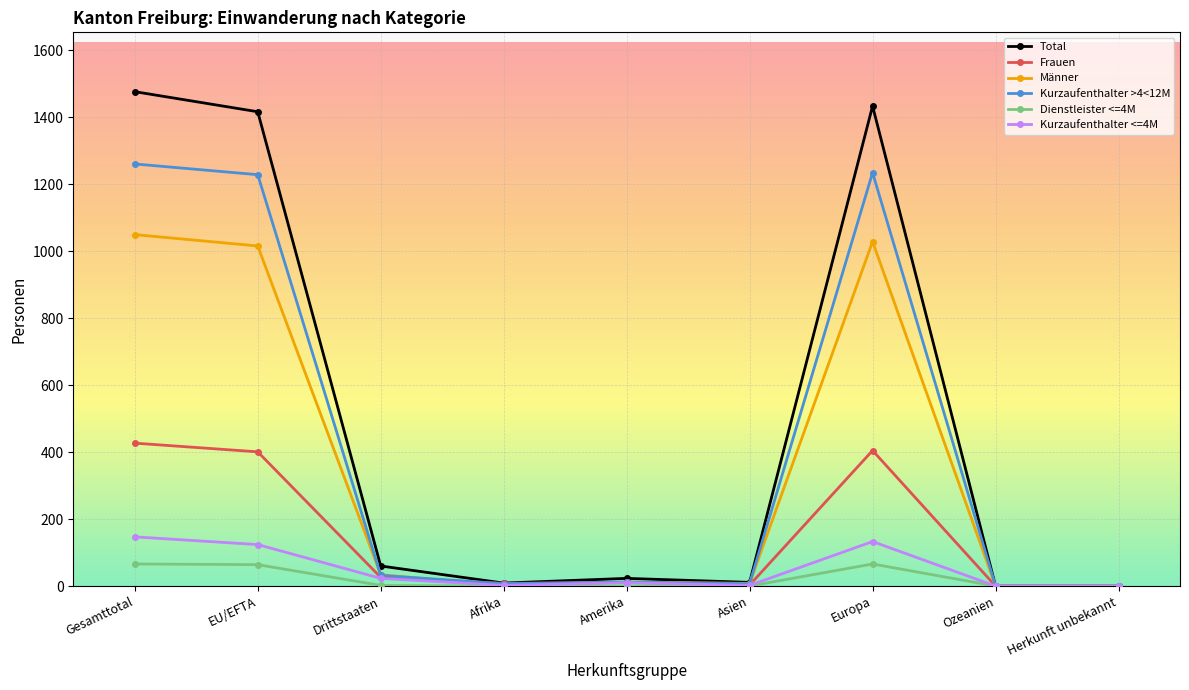

In Total, how many points are higher than both neighbors (excluding endpoints)?

2